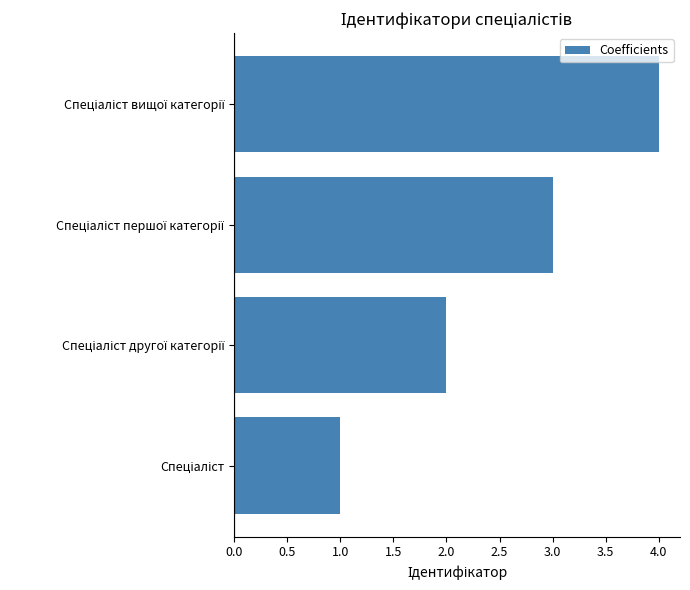

What is the maximum value shown in the chart?

4